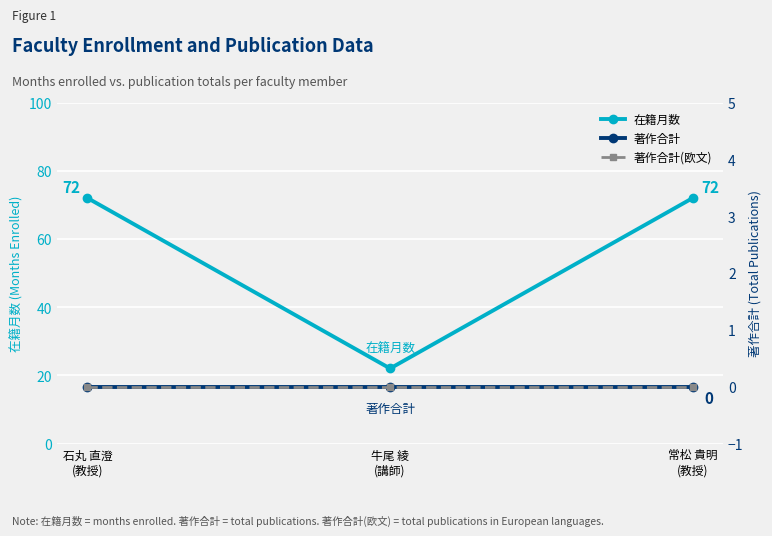

Reading right to left, what are all the values shown in this chart?

在籍月数: 常松 貴明
(教授)=72	牛尾 綾
(講師)=22	石丸 直澄
(教授)=72
著作合計: 常松 貴明
(教授)=0	牛尾 綾
(講師)=0	石丸 直澄
(教授)=0
著作合計(欧文): 常松 貴明
(教授)=0	牛尾 綾
(講師)=0	石丸 直澄
(教授)=0